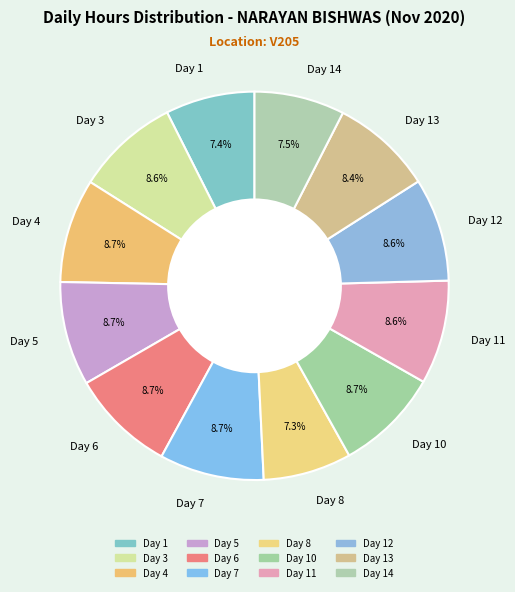

Is there any slice that represents more than half of the pie?

No